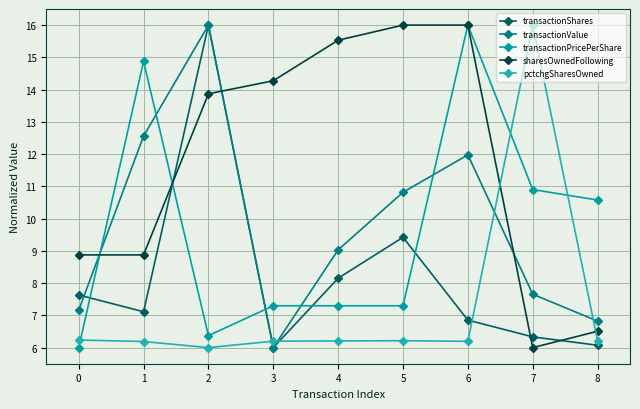

Does the chart display data point markers on the line(s)?

Yes